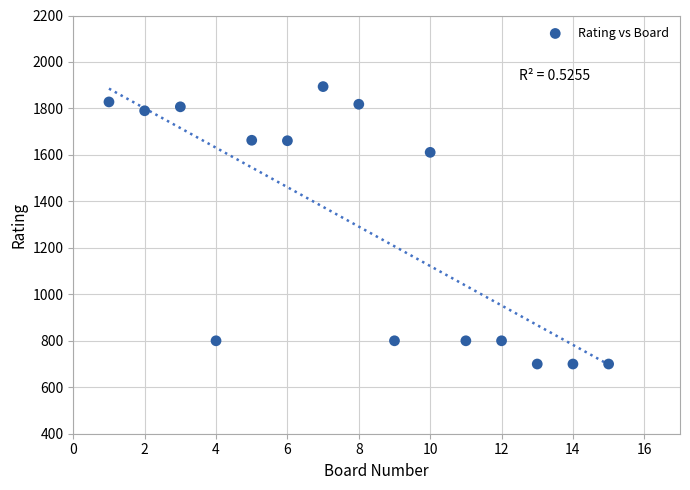

What is the range of X values (max minus min)?

14